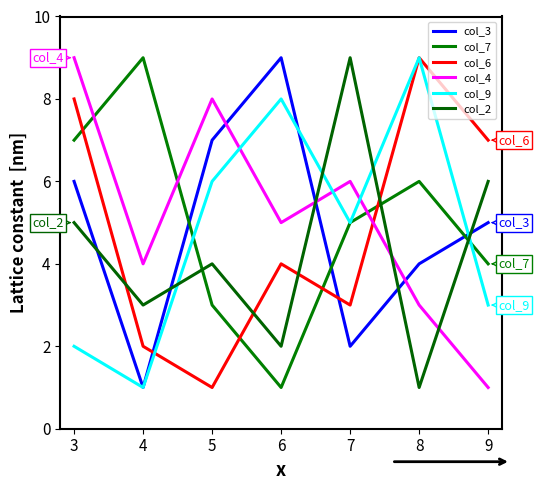

At which category does col_7 reach its first local peak?

4